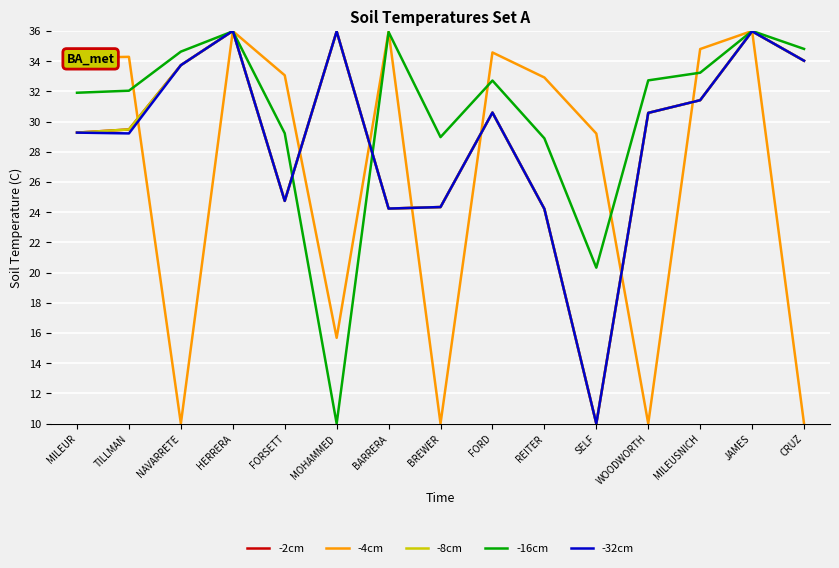

At which label does -8cm reach its minimum?

SELF